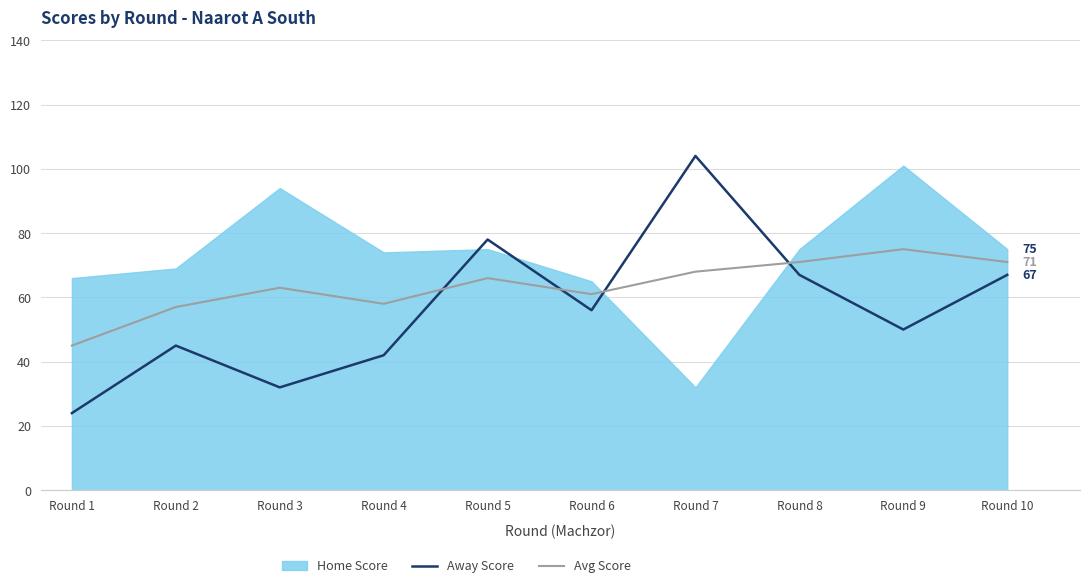

How many categories are shown in the chart?

10